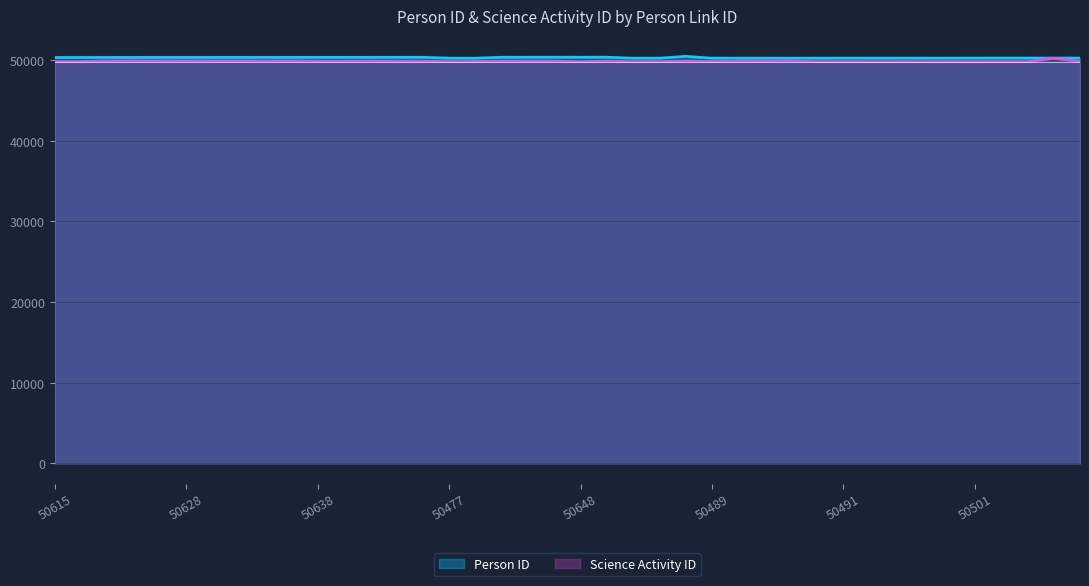

What is the label of the 1st point from the left?

50615